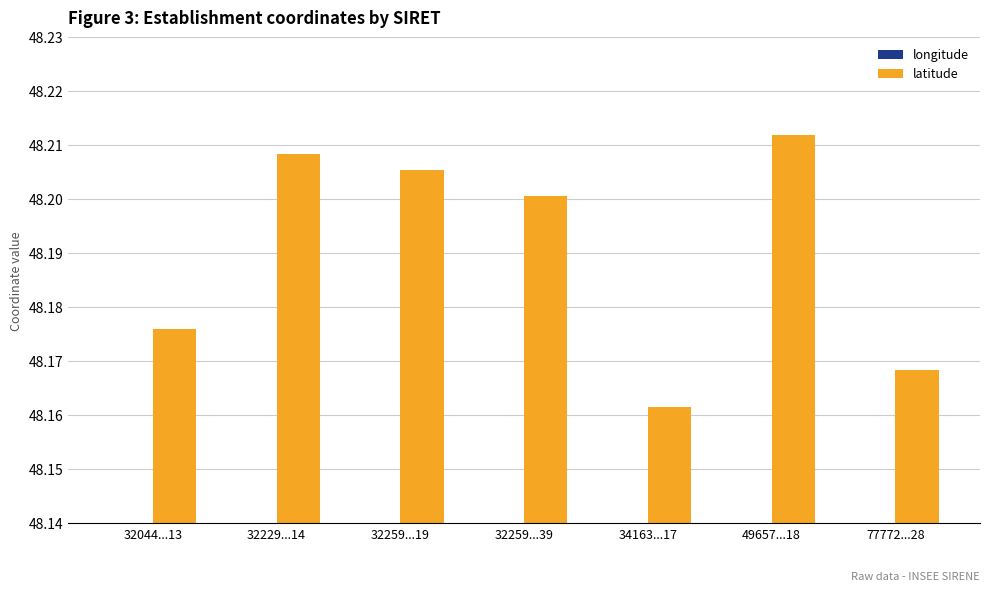

What is the minimum value for latitude?

48.2